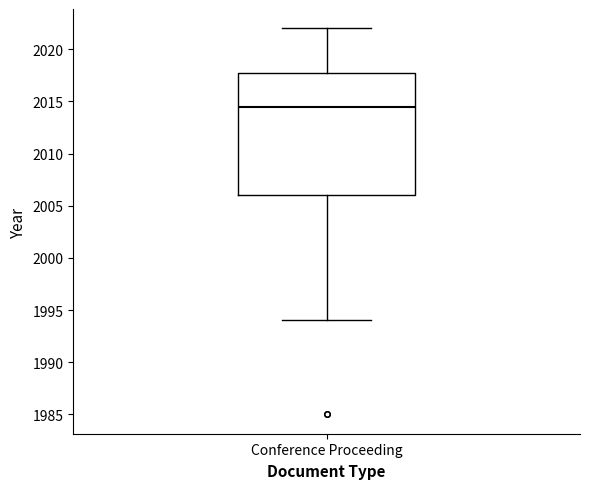

Read this box plot against the y-axis: the position of the median line, the range covered by the box, and the ends of both whiskers. The values are not printed on the chart, so give them approximately, as read against the axis.

median 2014.5, box 2006.0 to 2018.0, whiskers 1994.0 to 2022.0